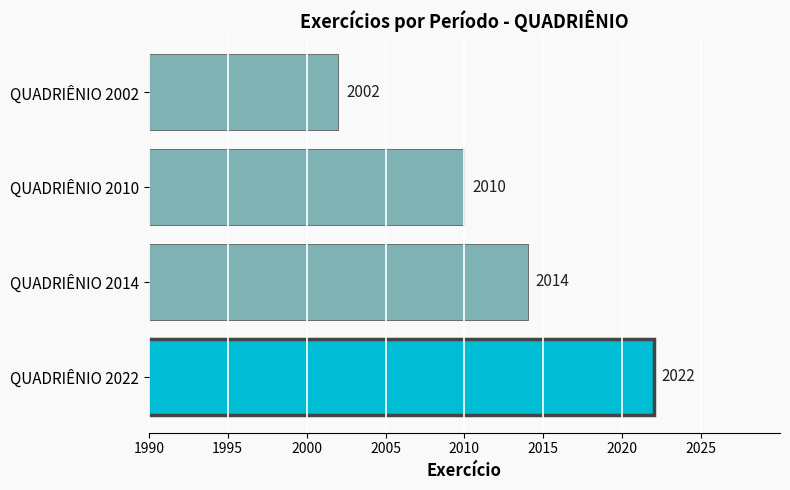

What is the sum of the values at QUADRIÊNIO 2014 and QUADRIÊNIO 2010?

4024